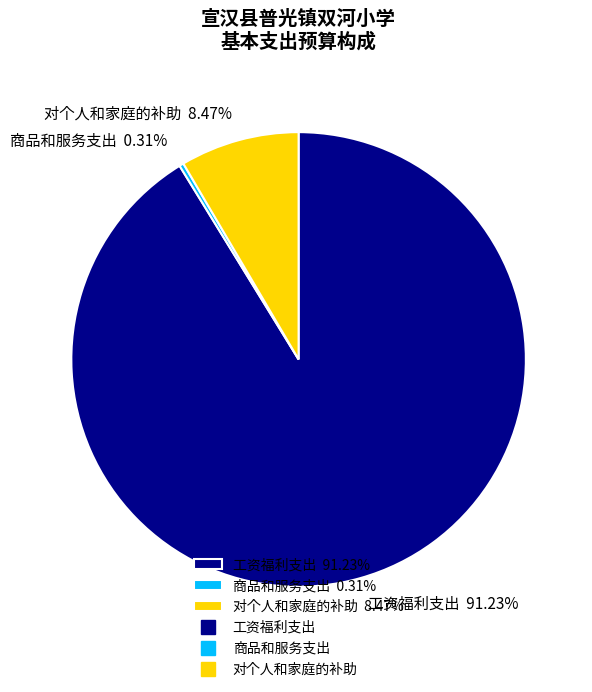

Rank the categories by value from highest to lowest.

工资福利支出, 对个人和家庭的补助, 商品和服务支出